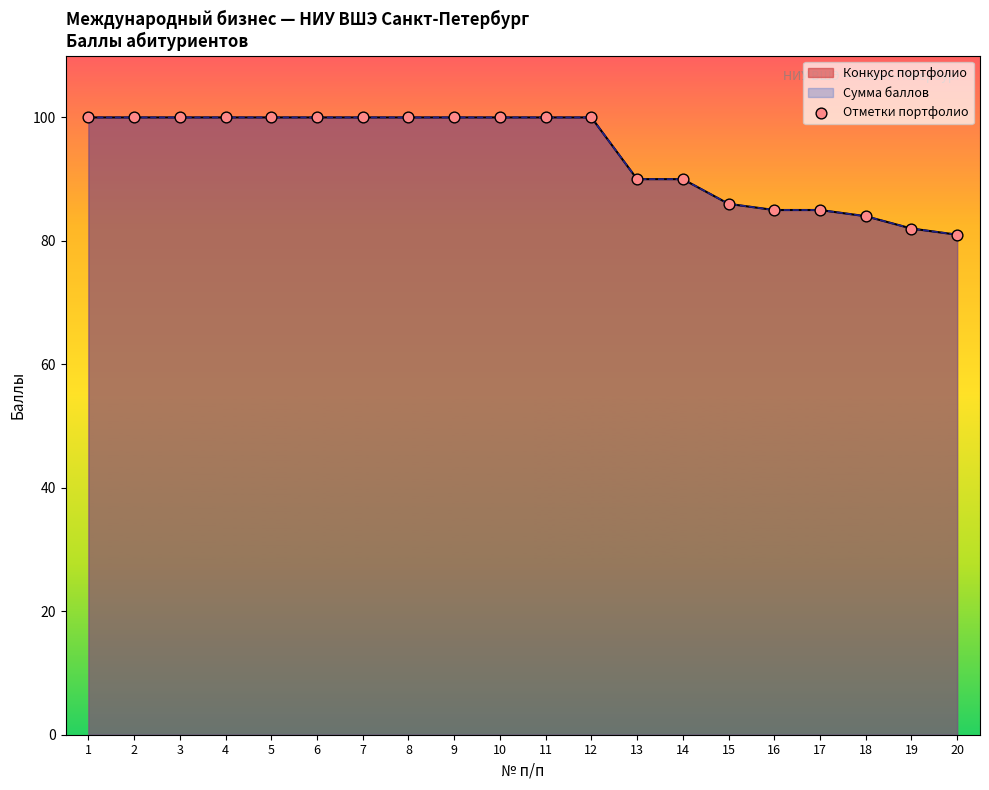

What is the ratio of the value at 5 to the value at 11?

1.0